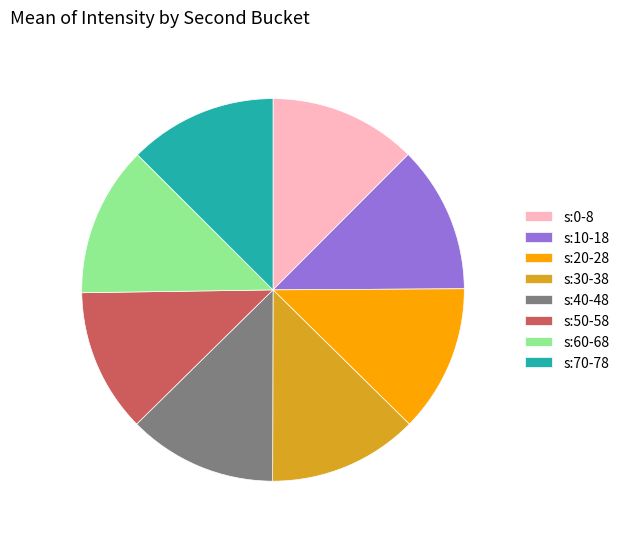

True or false: s:50-58 accounts for 4% of the total.

False